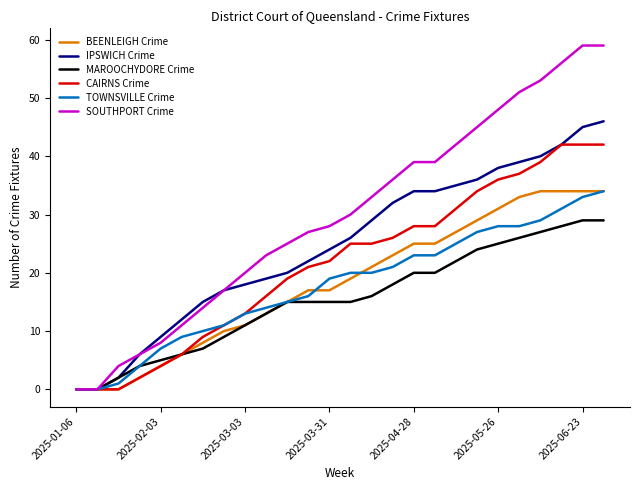

Which series has the largest total across all categories?

SOUTHPORT Crime